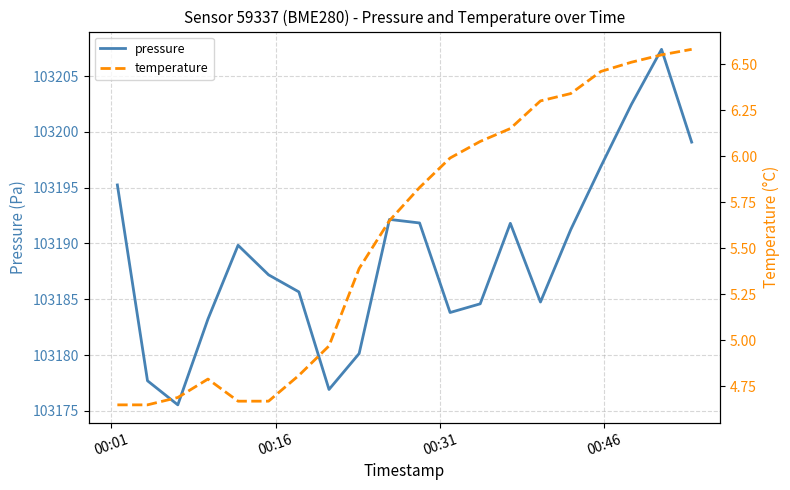

What is the difference between the second highest and second lowest values in the pressure series?

25.6